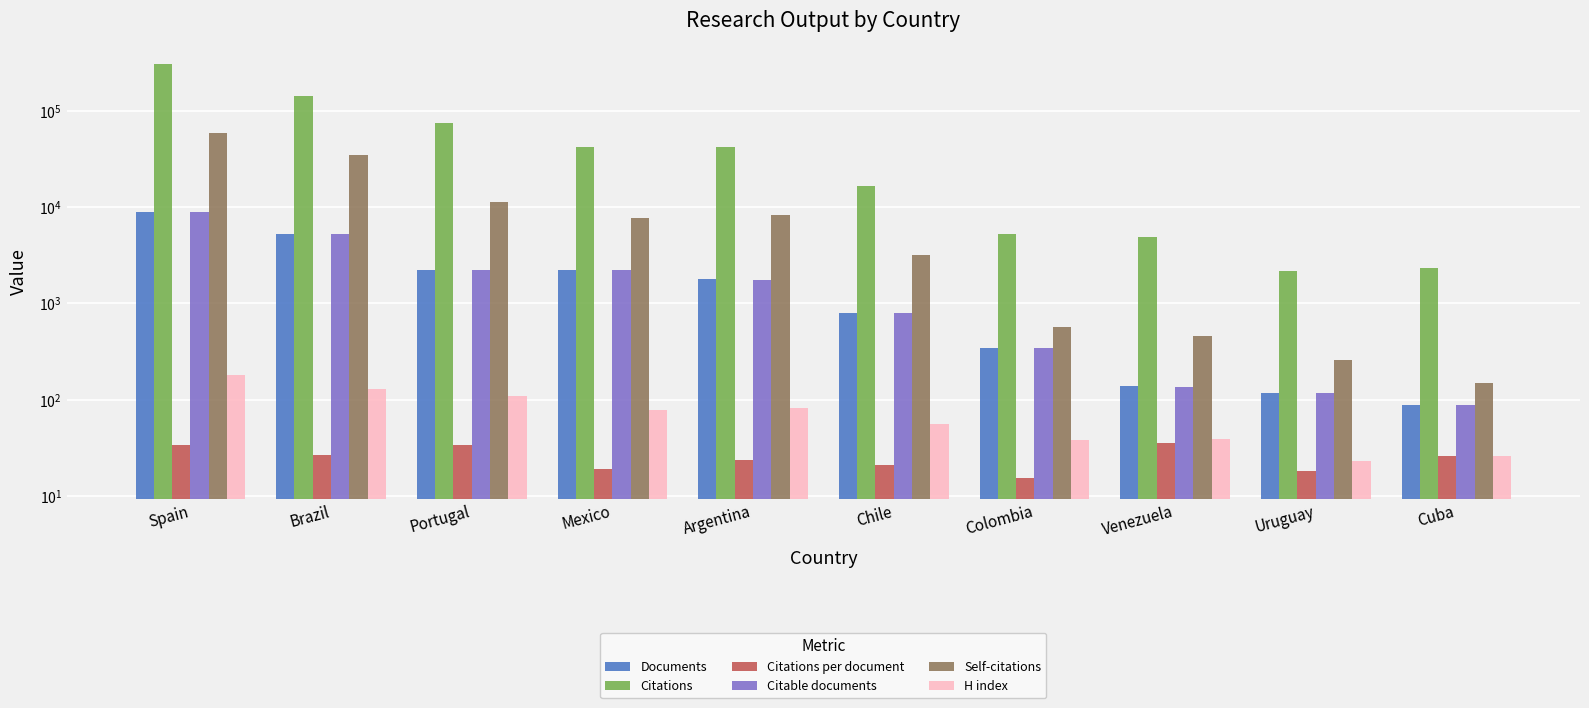

At which label does Self-citations reach its minimum?

Cuba